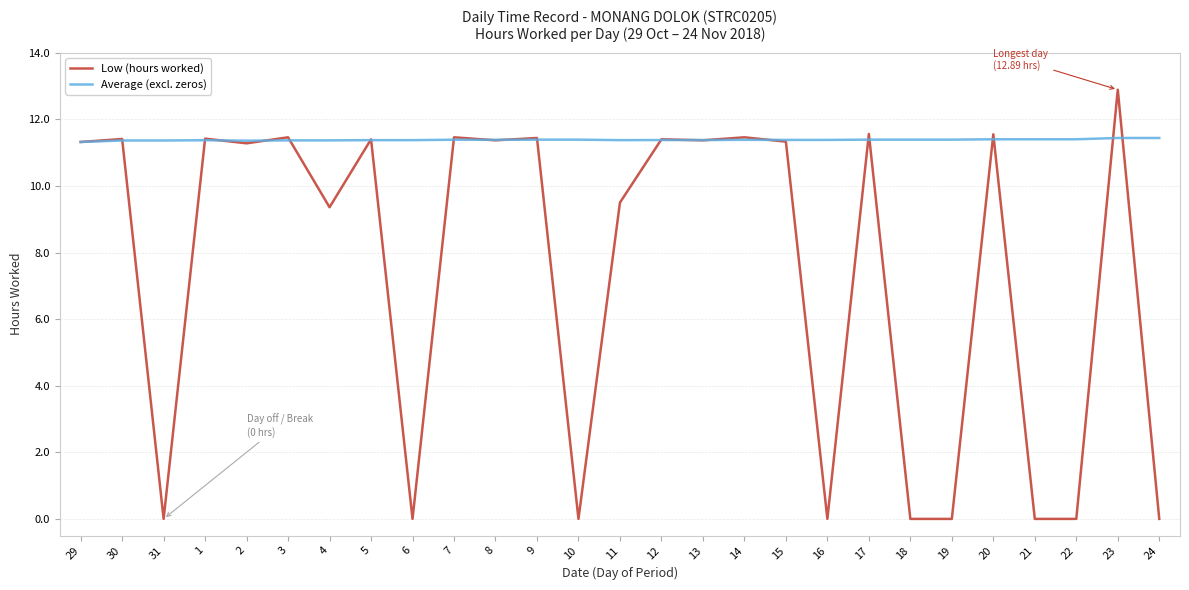

Which series changed the most between 31 and 11?

Low (hours worked)